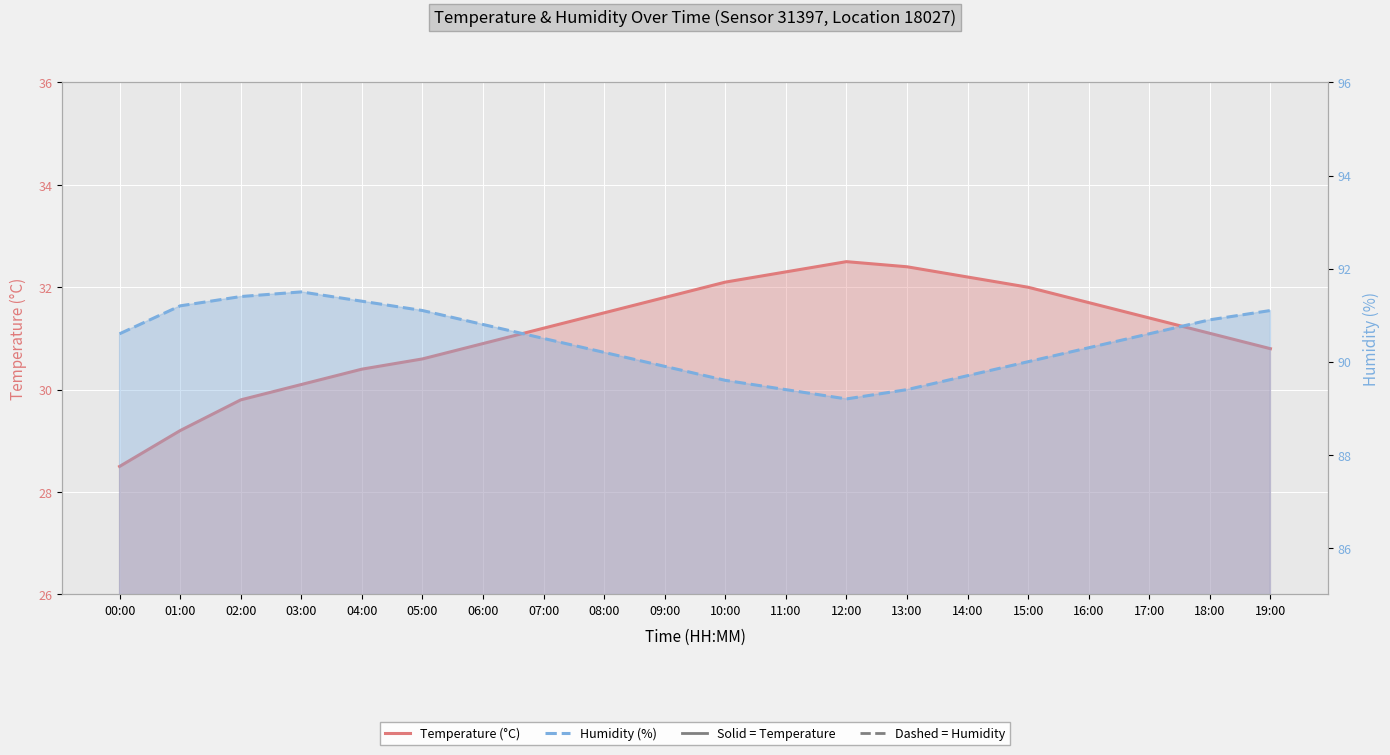

What are all the series names shown in the legend?

Temperature (°C), Humidity (%)